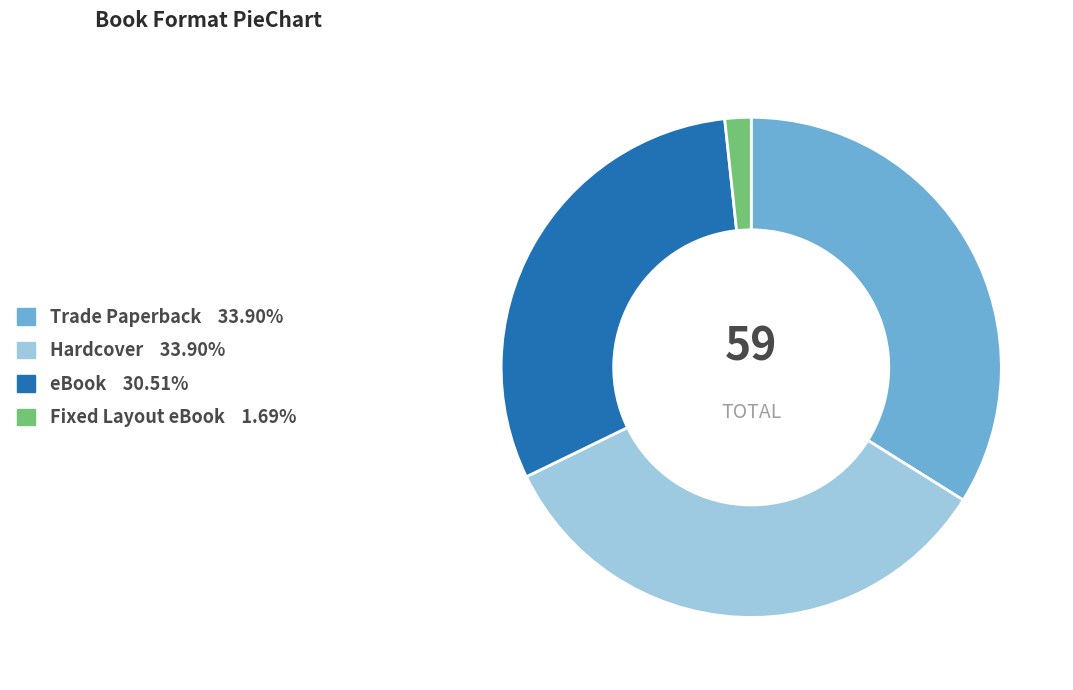

What is the ratio of the value at Trade Paperback to the value at eBook?

1.1